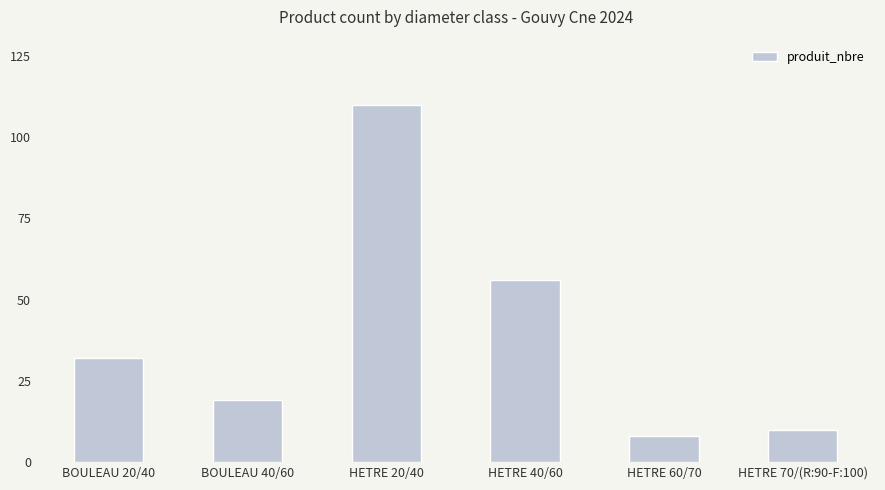

What is the maximum value shown in the chart?

110